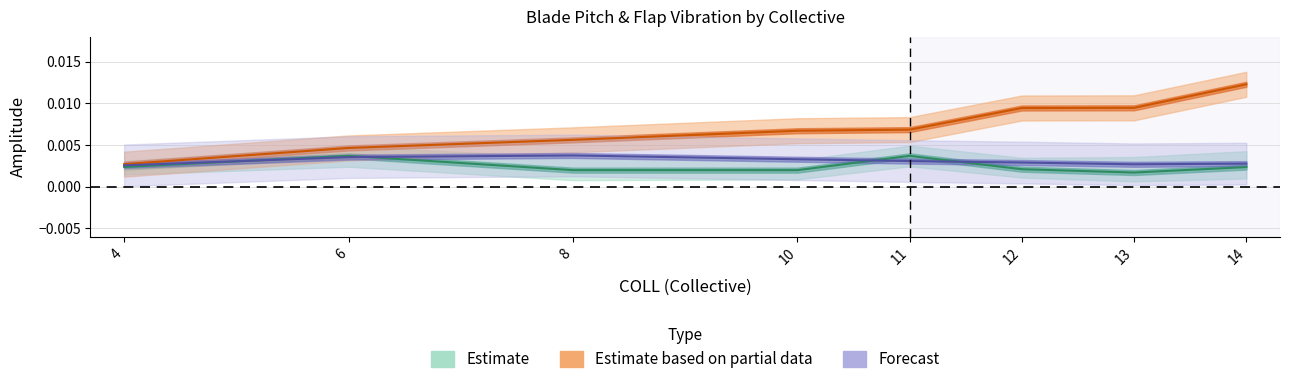

True or false: BPITCH3 has more than 1 interior local peaks.

True